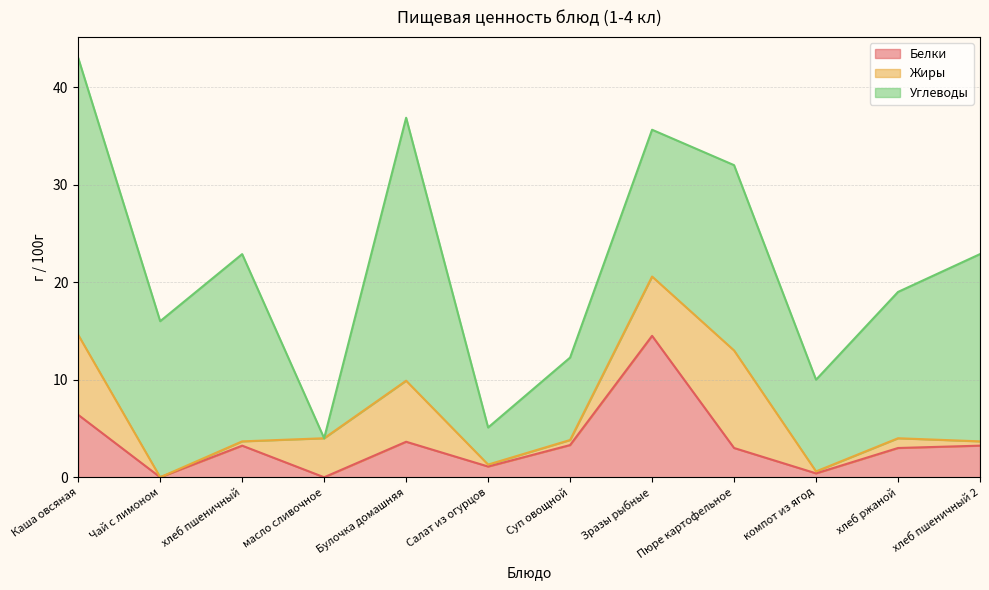

The Углеводы series shows 3.8 at Салат из огурцов. True or false?

True